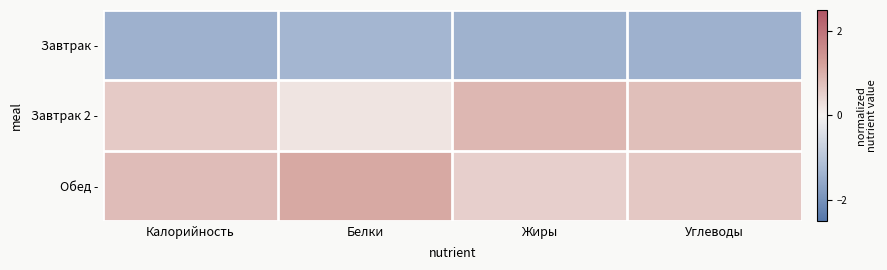

How many distinct data groups are displayed?

3